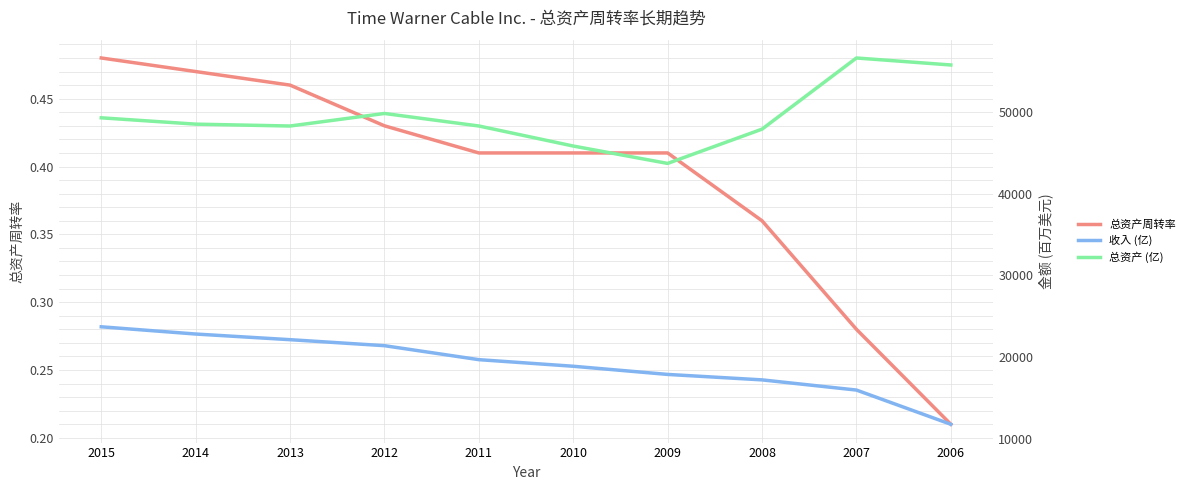

How many distinct data groups are displayed?

3